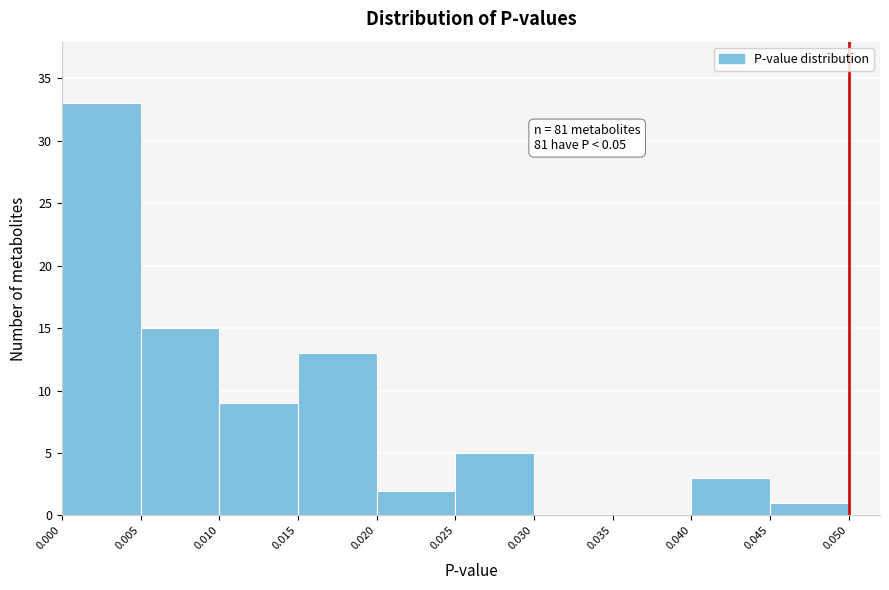

Over which range of the x-axis is the bar tallest?

0.000 to 0.005